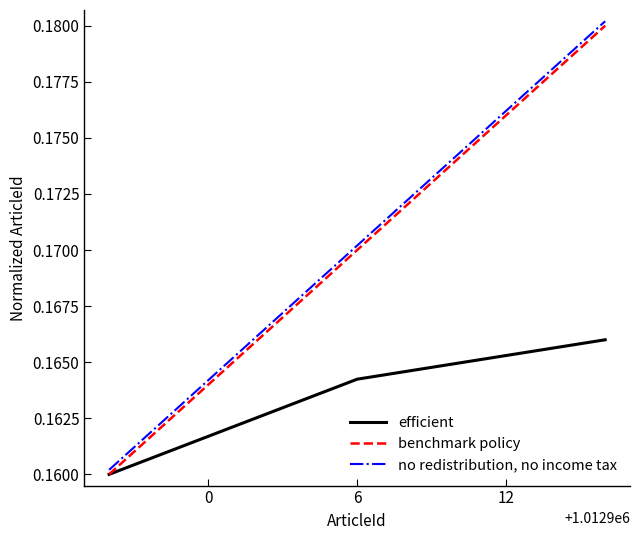

List the series in order of their peak value, lowest first.

efficient, benchmark policy, no redistribution, no income tax